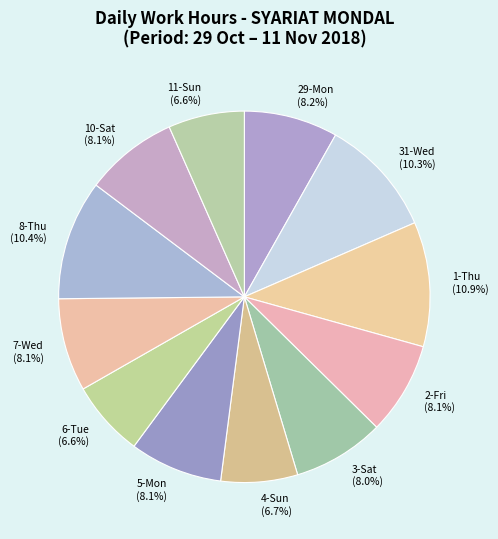

Is 11-Sun the majority of the pie?

No